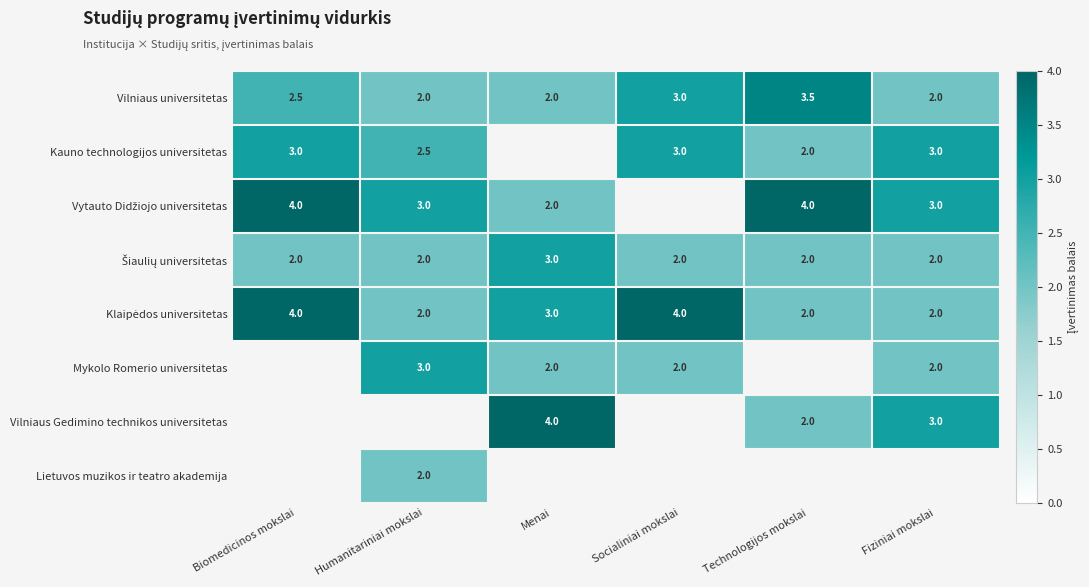

Which has a higher value, Socialiniai mokslai or Technologijos mokslai?

Technologijos mokslai